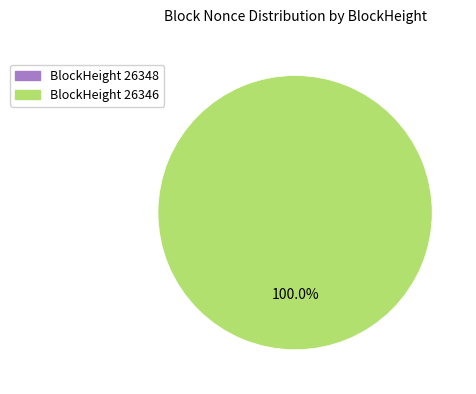

Is there any slice that represents more than half of the pie?

Yes